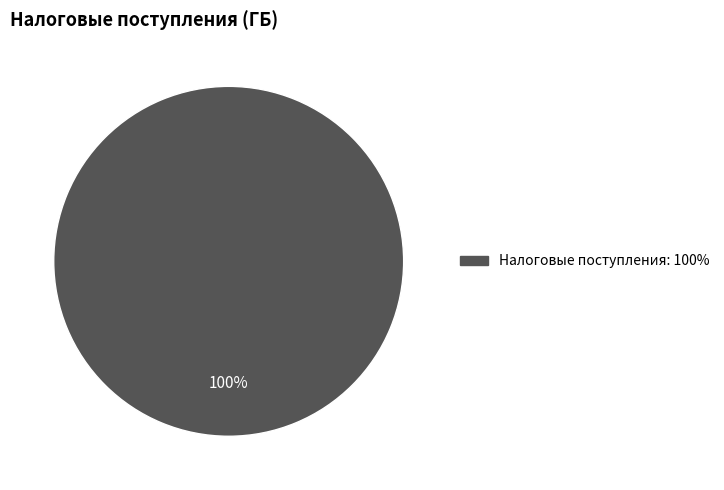

Is there any slice that represents more than half of the pie?

Yes